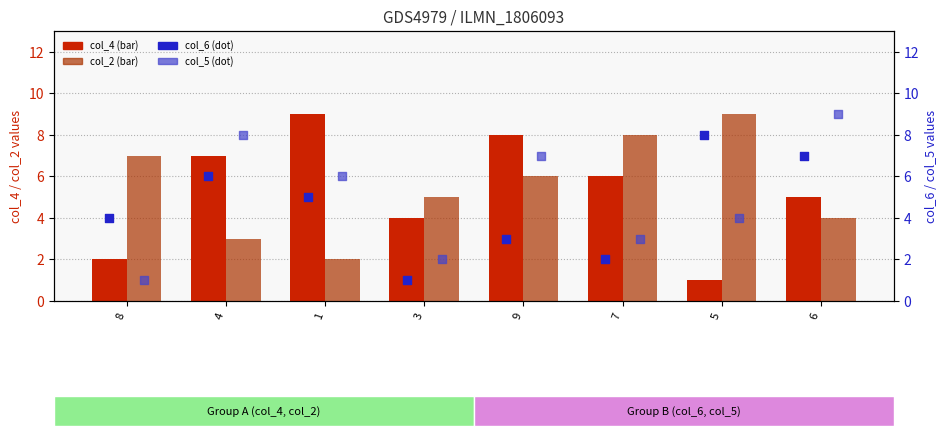

Which series has the largest total across all categories?

col_2 (bar)